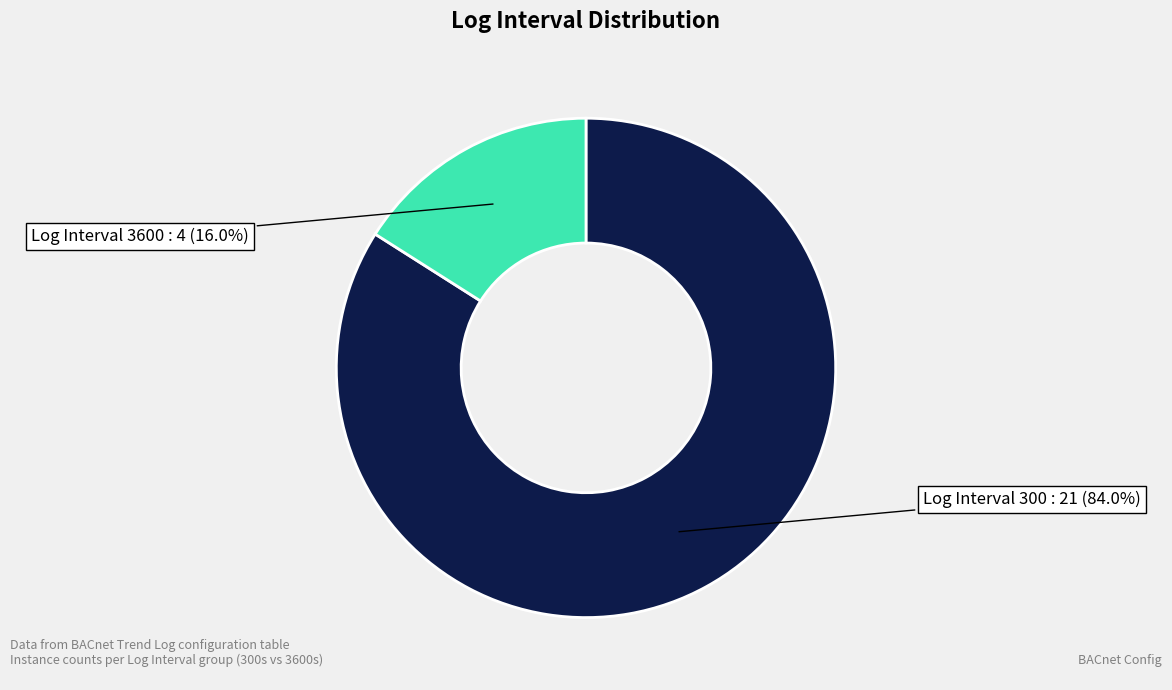

Is there a majority slice in this chart?

Yes